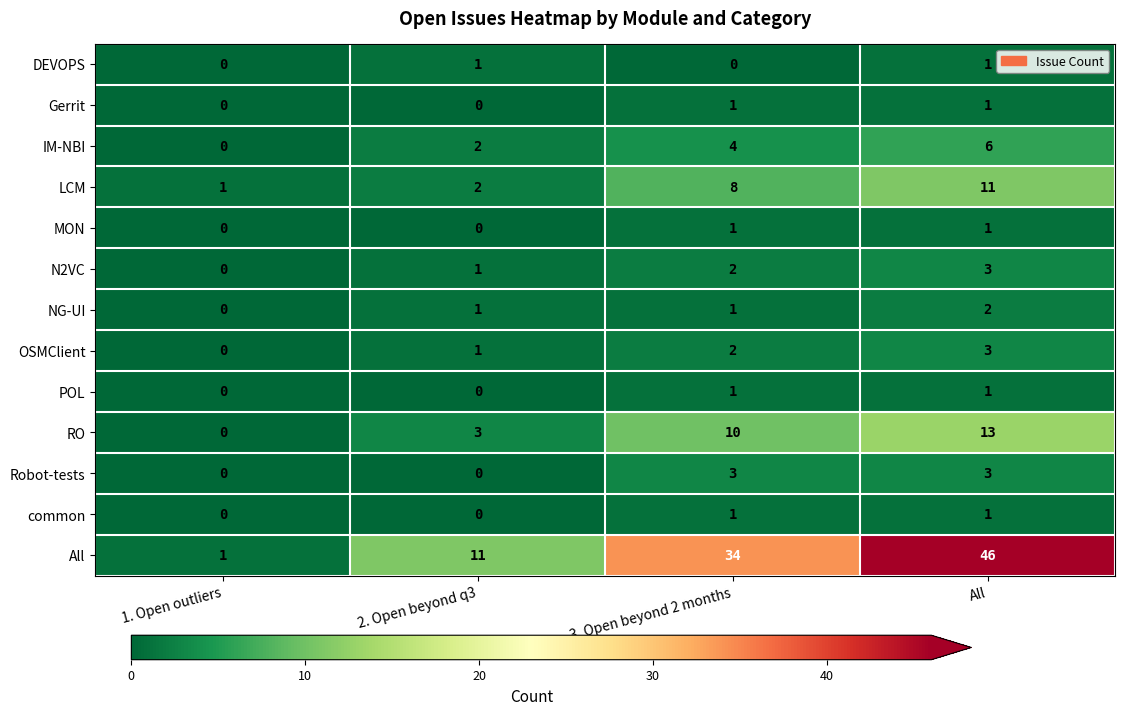

Which series has the widest spread of values?

All